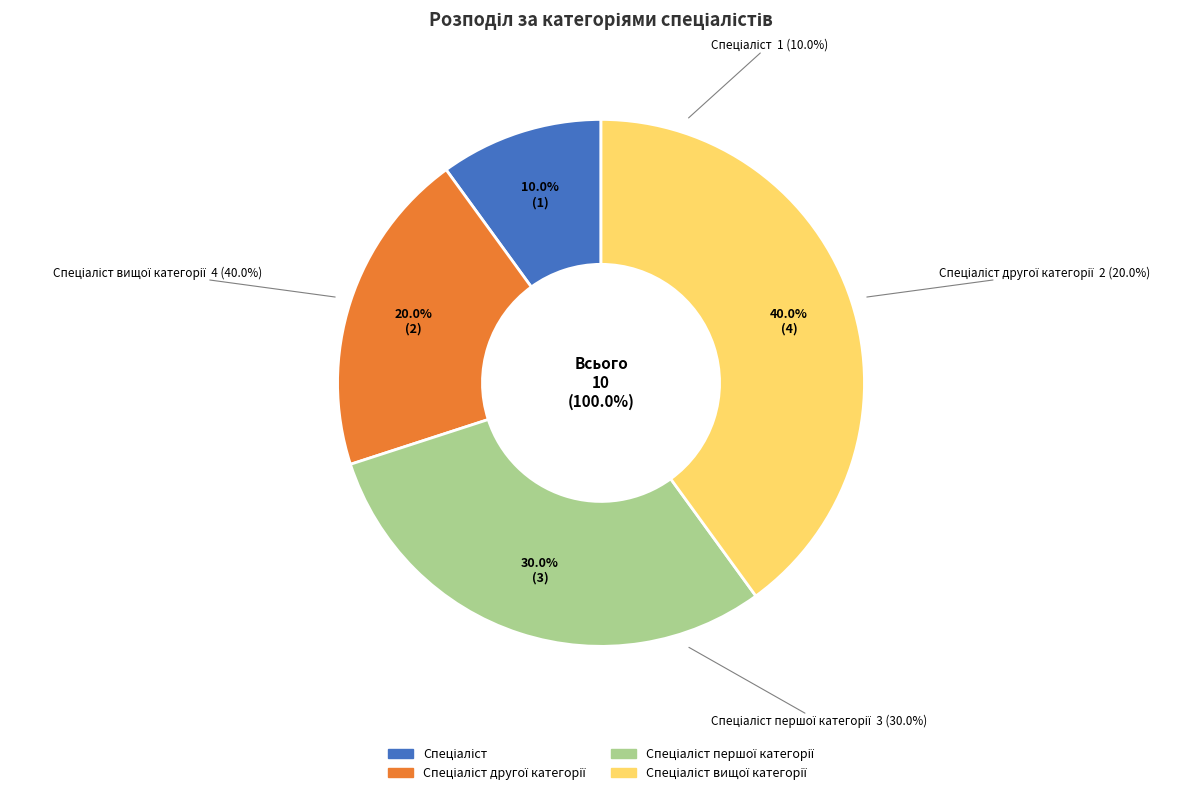

Which slice is the smallest?

Спеціаліст